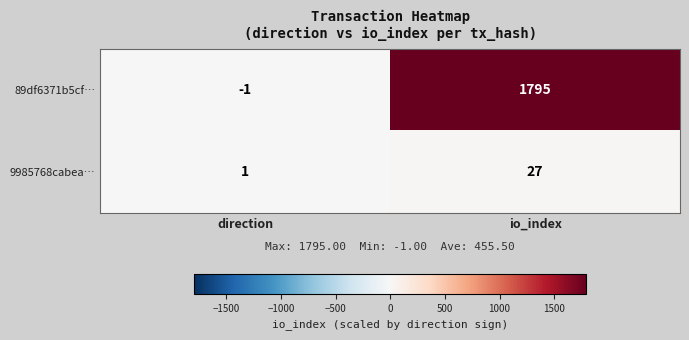

At direction, list the series in order from smallest to largest.

89df6371b5cf…, 9985768cabea…